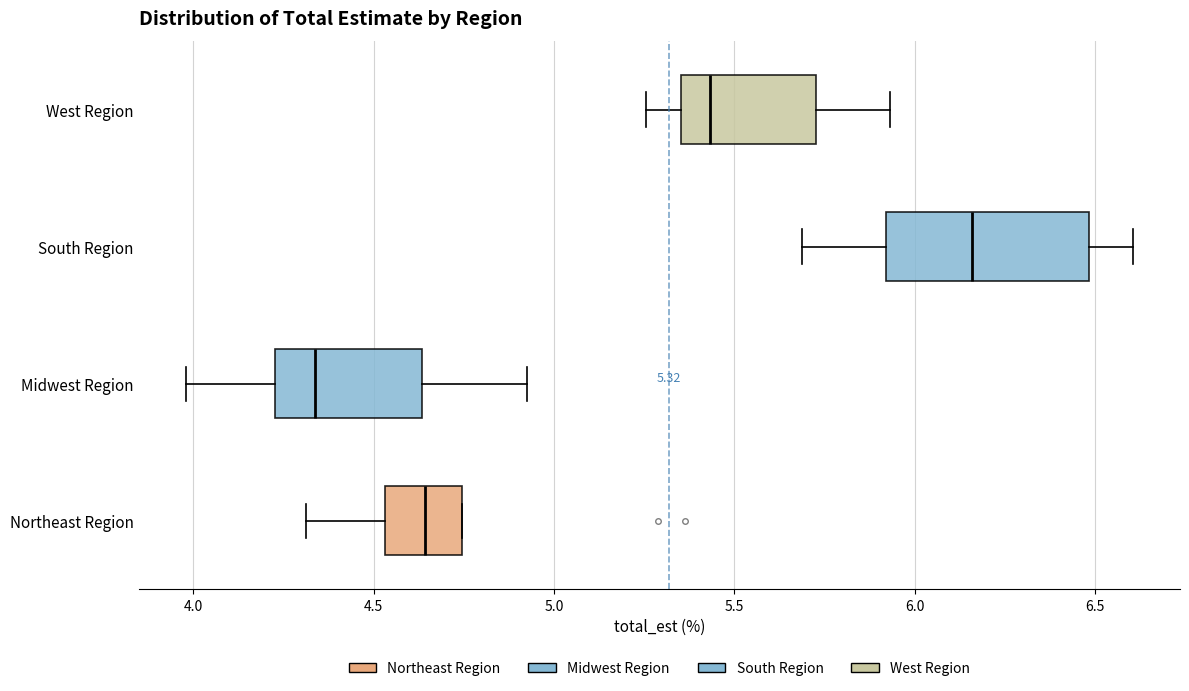

Which box is the widest, from its left edge to its right edge?

South Region